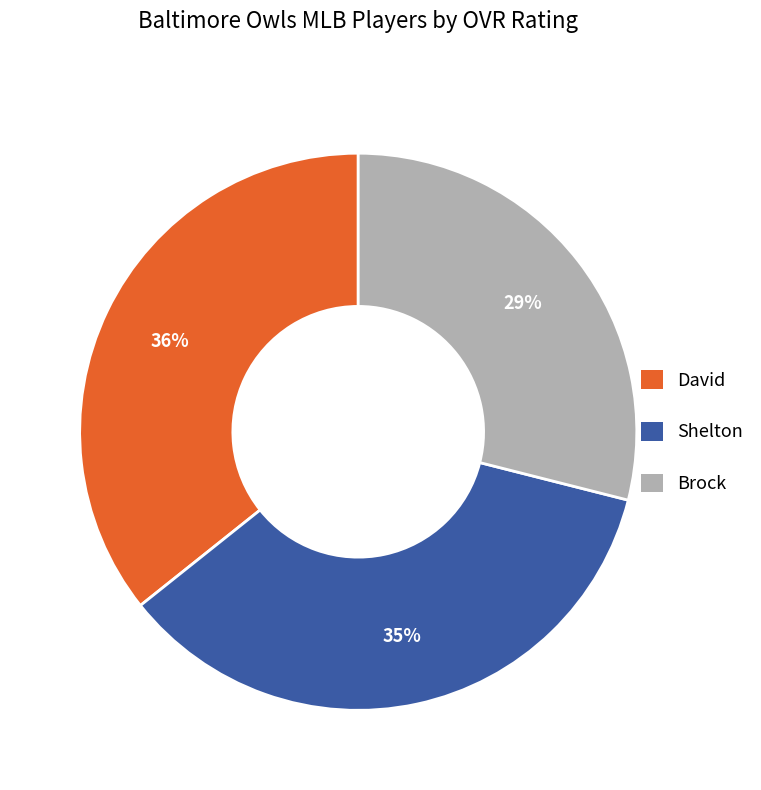

Combined, do Brock and Shelton account for over 50%?

Yes